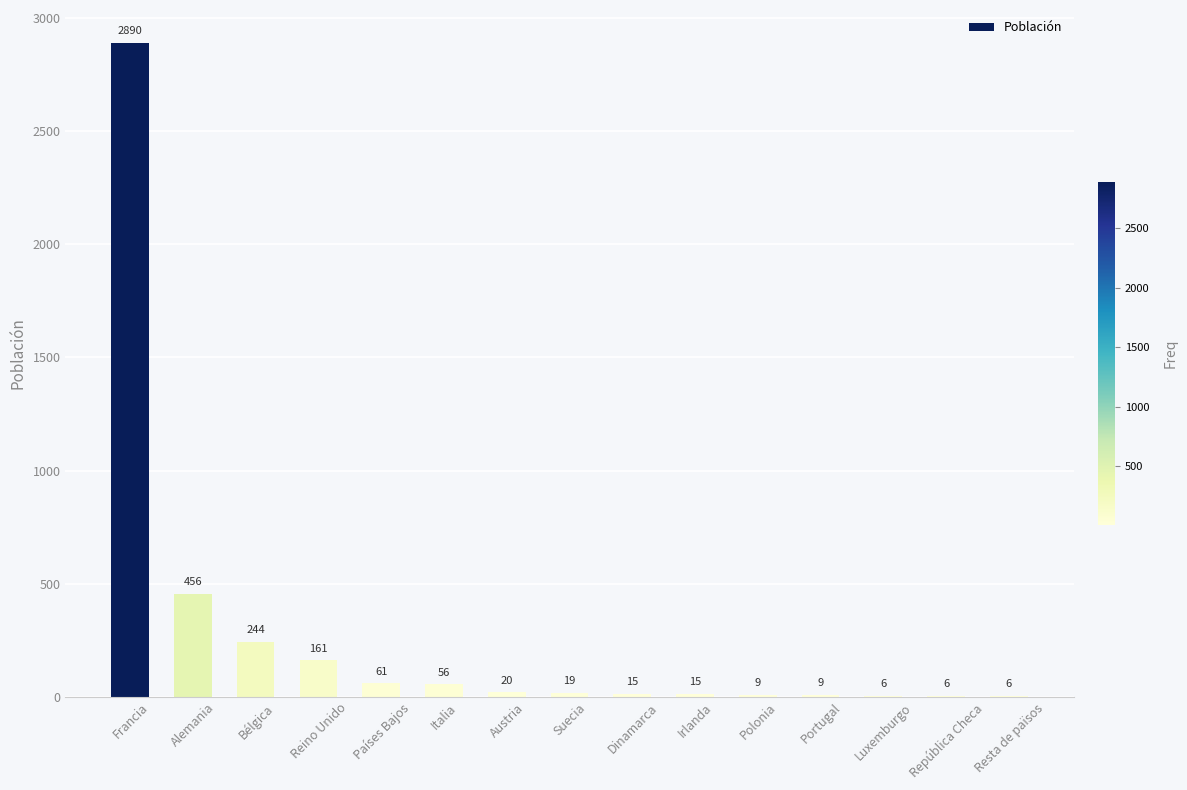

Count the number of data series in this chart.

1